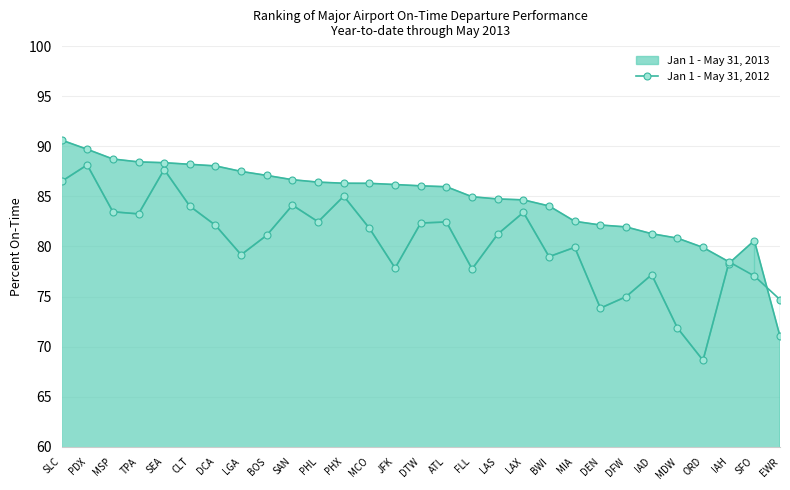

True or false: the data shows 87.5 at LGA.

True